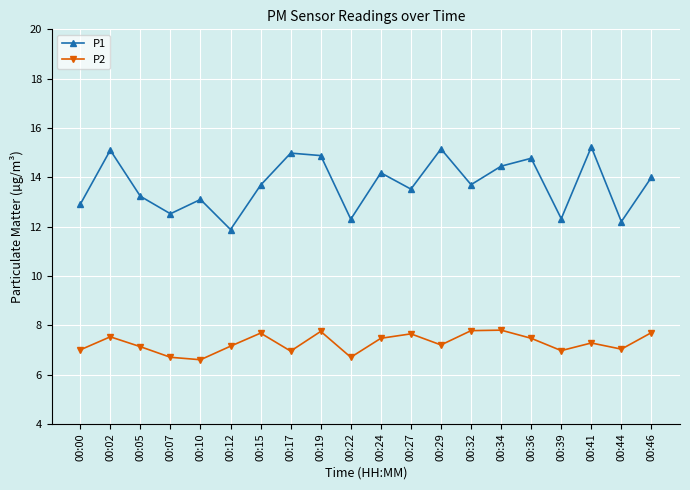

True or false: P1 has a value of 3.4 at 00:39.

False